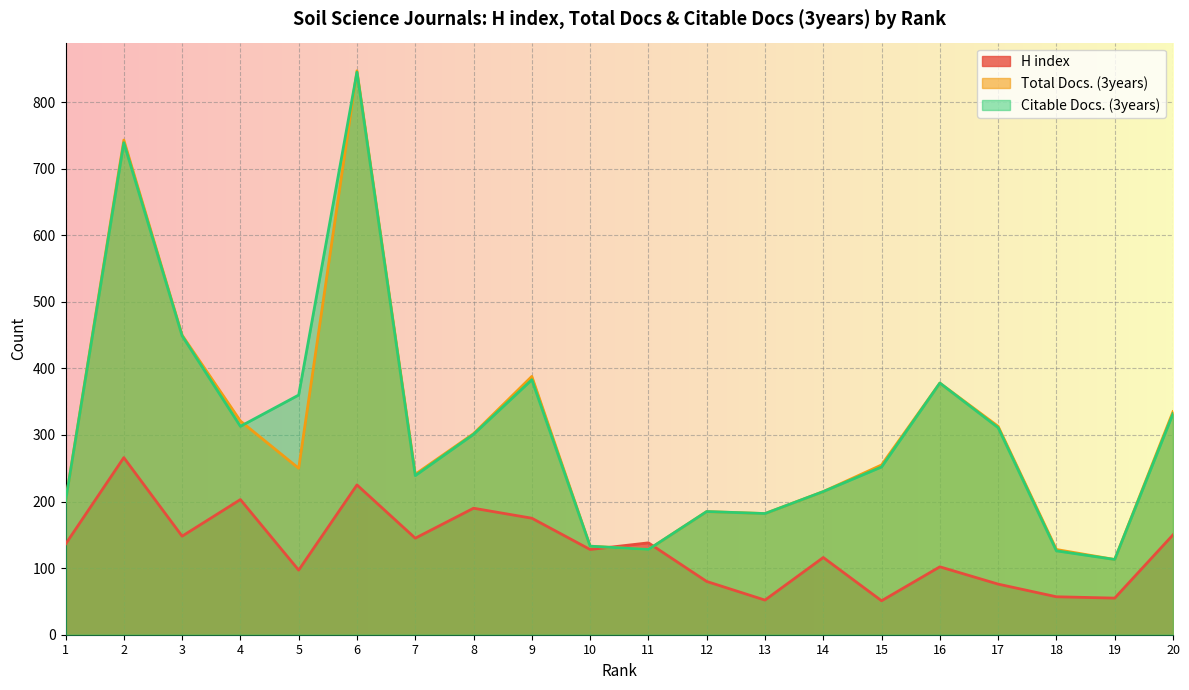

Reading right to left, extract all data points from this chart.

H index: 150	55	57	76	102	51	116	52	80	138	128	175	190	145	225	97	203	148	266	136
Total Docs. (3years): 335	113	128	313	378	255	215	182	185	128	133	388	302	241	847	250	321	450	743	200
Citable Docs. (3years): 332	113	126	311	378	252	215	182	185	128	133	383	301	239	845	360	313	449	739	200